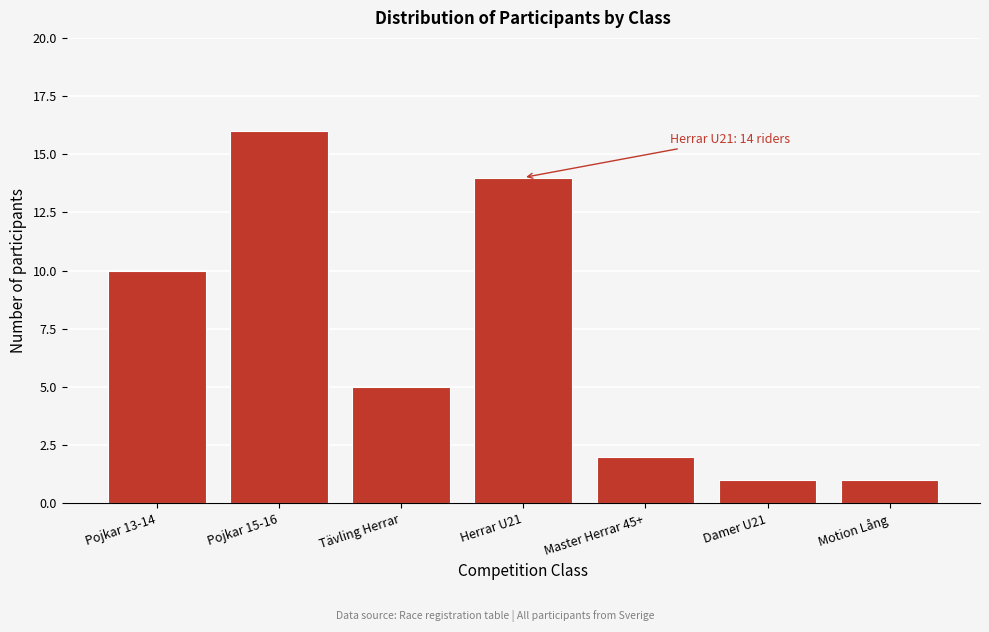

Reading left to right, transcribe all the data shown in this chart.

10	16	5	14	2	1	1